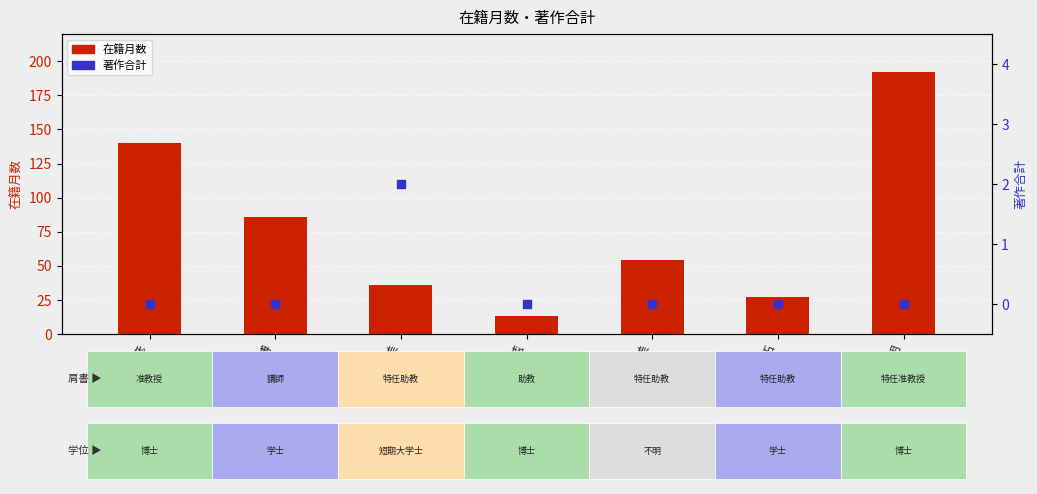

What are all the series names shown in the legend?

在籍月数, 著作合計